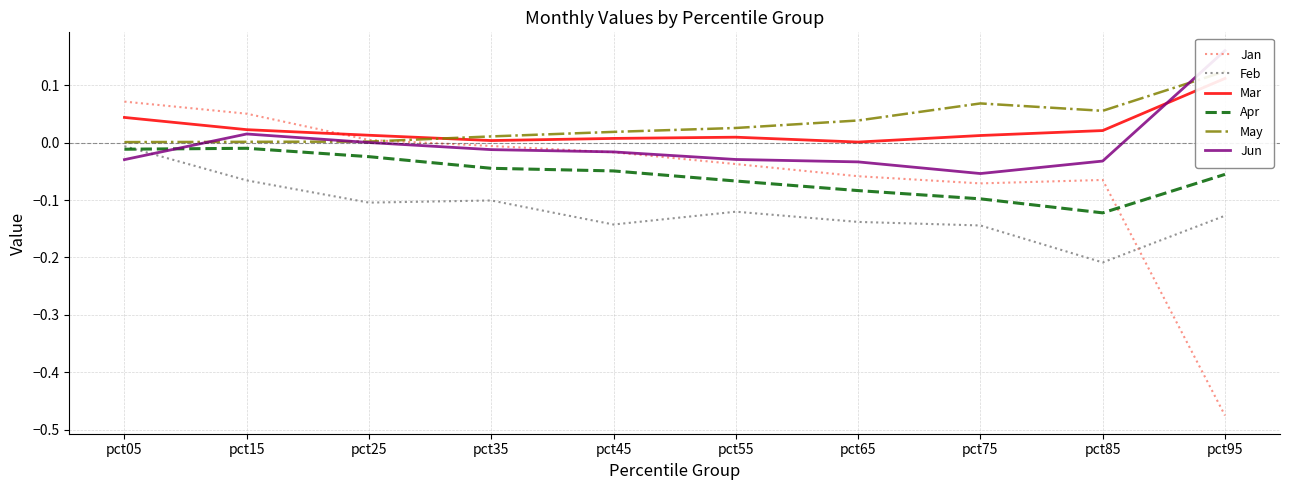

How many interior local peaks does the Jun series have?

1